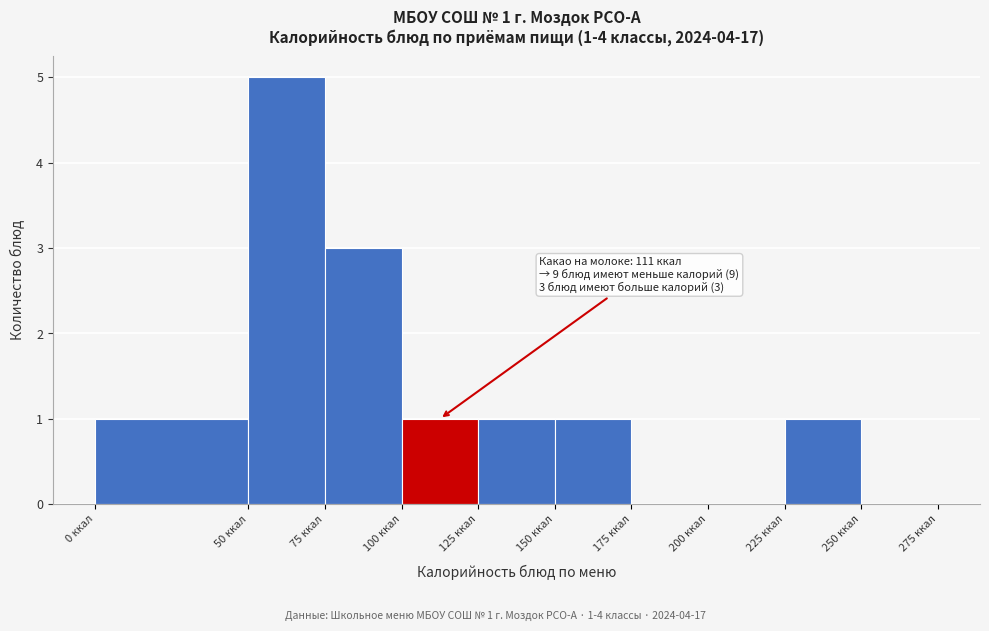

Over which range of the x-axis is the bar tallest?

50 to 75